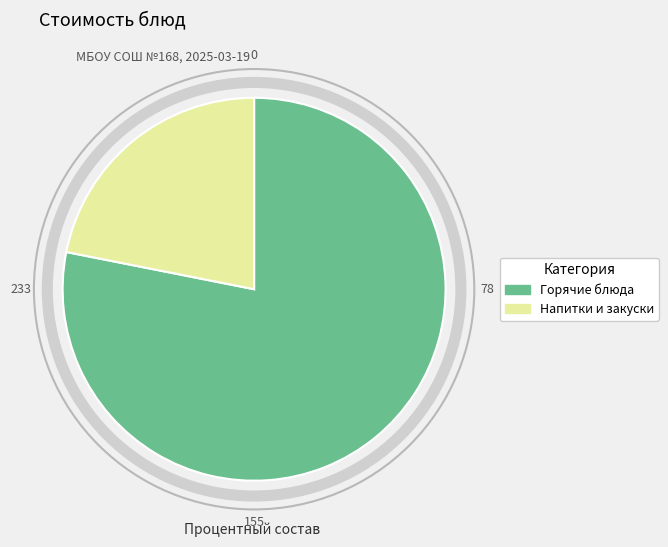

Is there a majority slice in this chart?

Yes